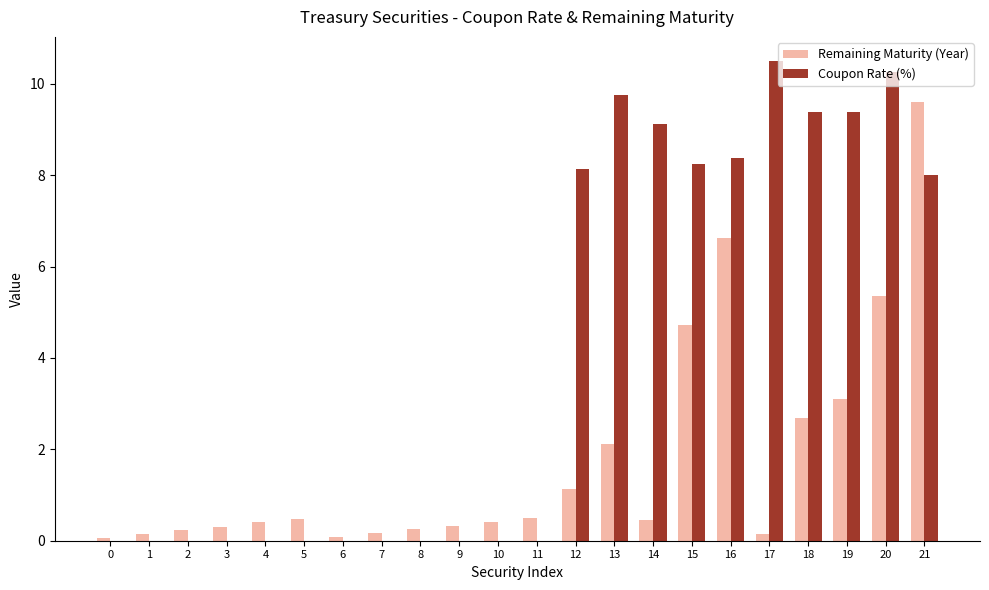

Which label corresponds to the largest value in the chart?

17